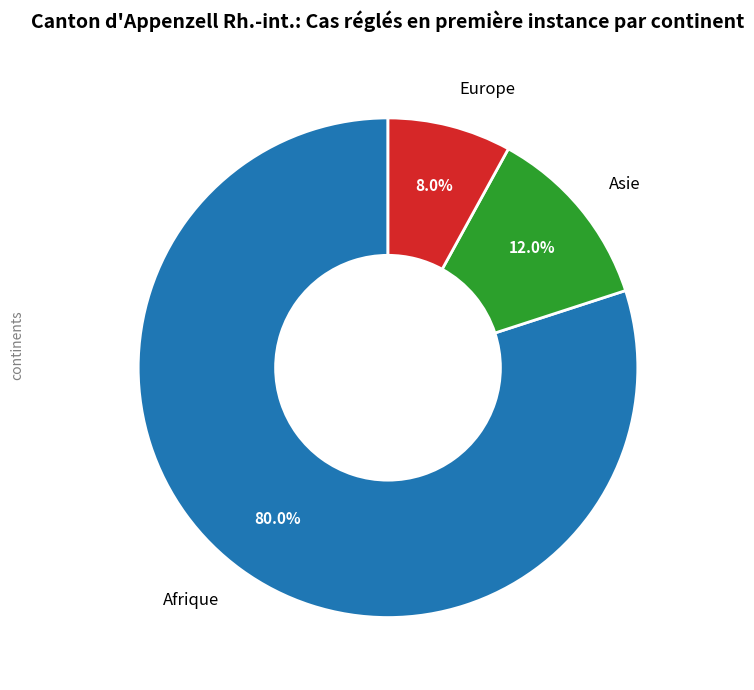

Does any single category account for the majority?

Yes